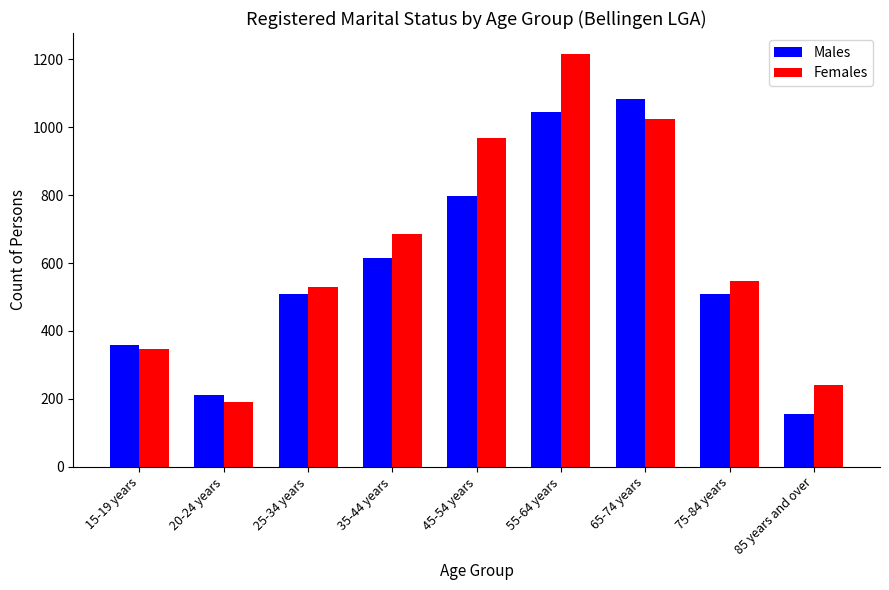

What is the difference between the Males values at 65-74 years and 15-19 years?

726